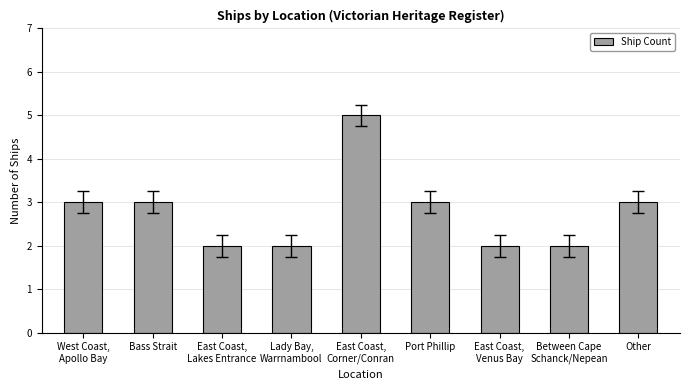

How many bars are there in total?

9